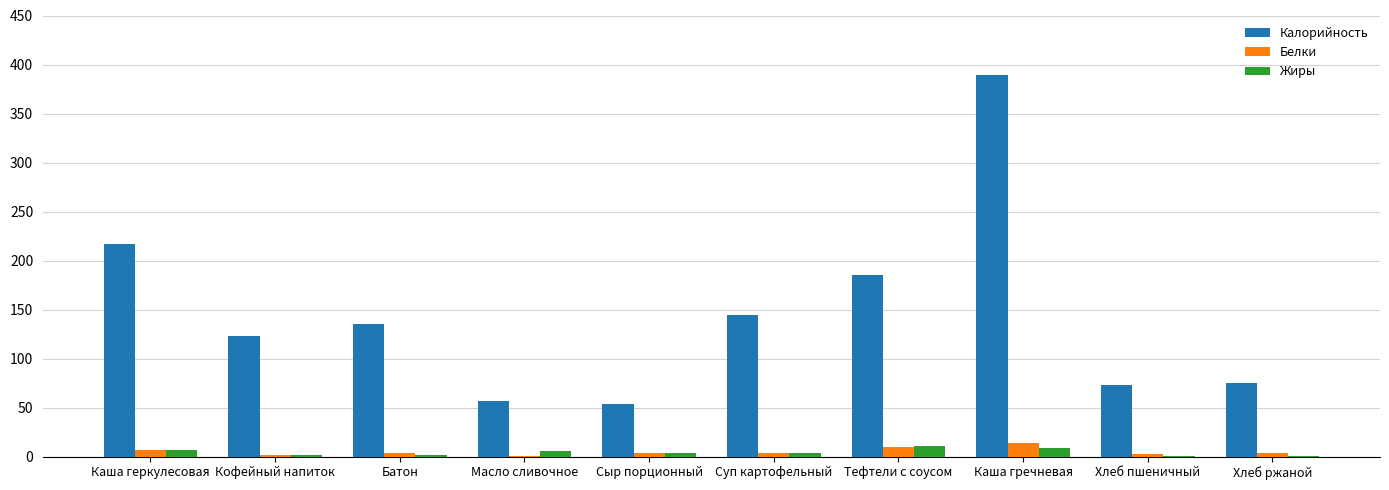

Where does the Белки series first go above 3?

Каша геркулесовая